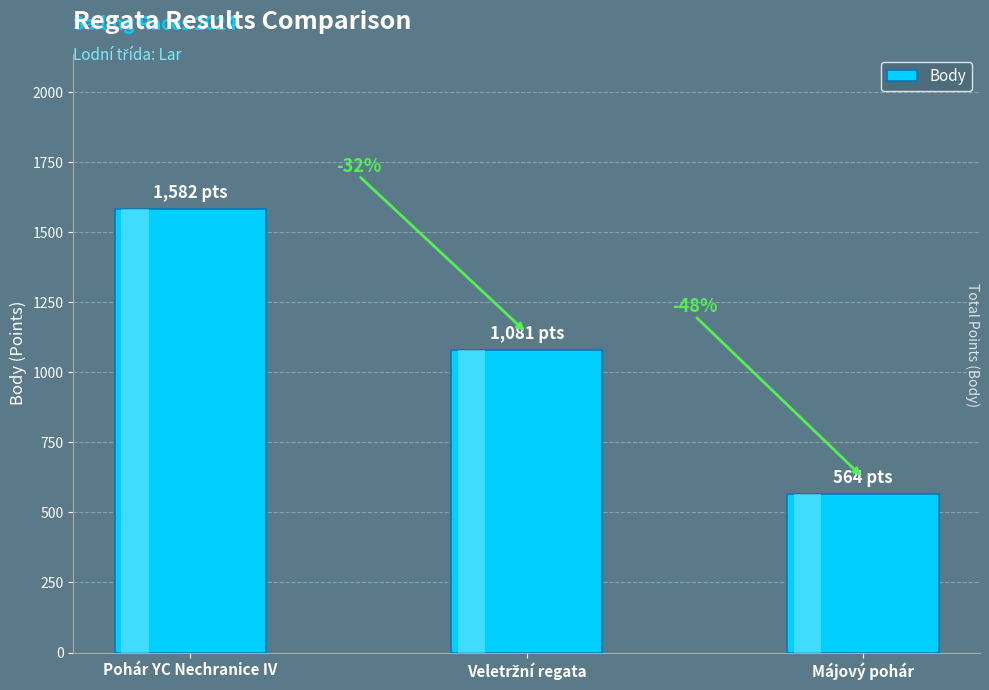

What is the sum of all values?

3227